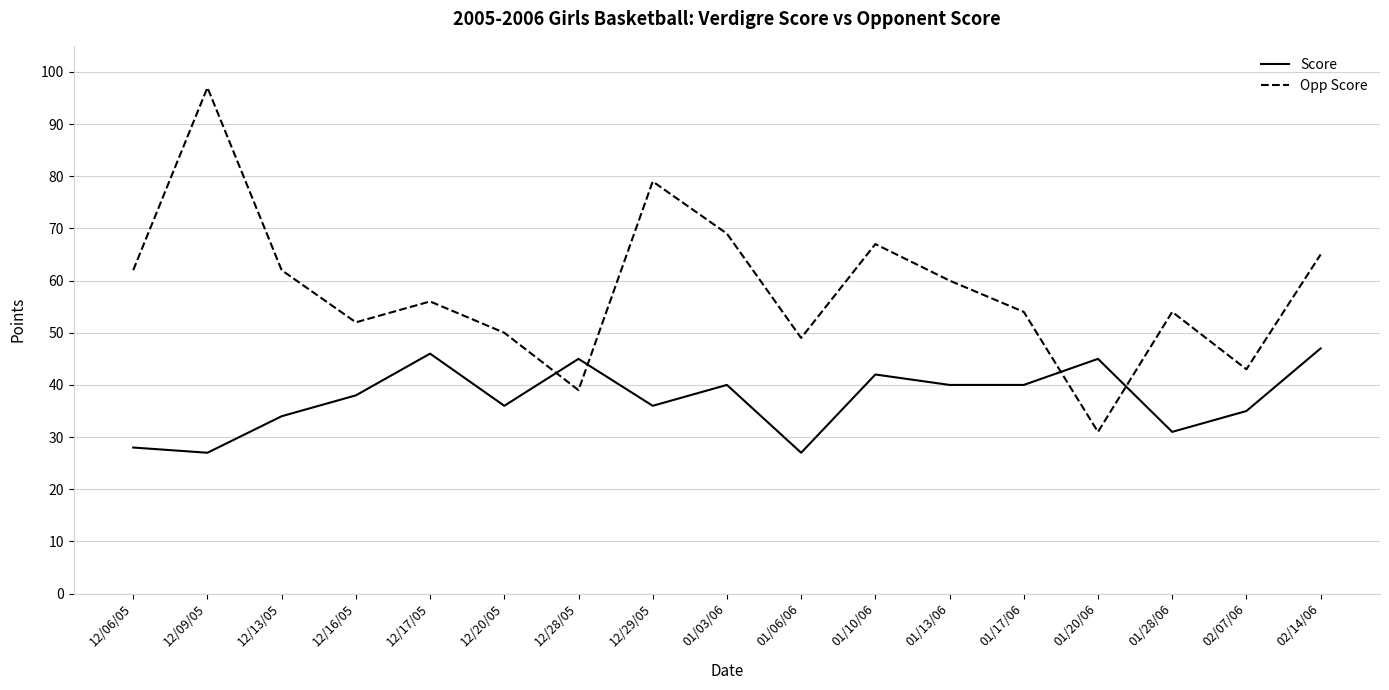

How many values in the Opp Score series are below 56?

8